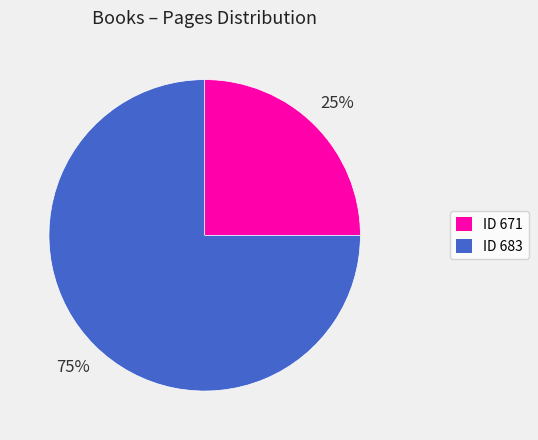

To the nearest percent, what is the average slice percentage?

50%